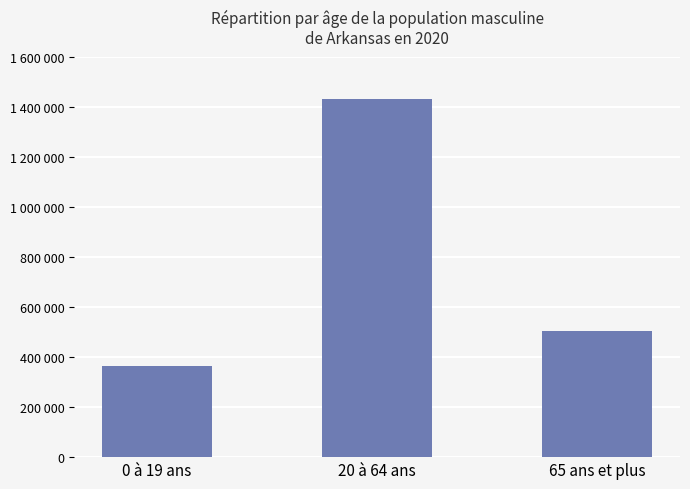

Reading right to left, transcribe all the data shown in this chart.

502126	1431637	363937